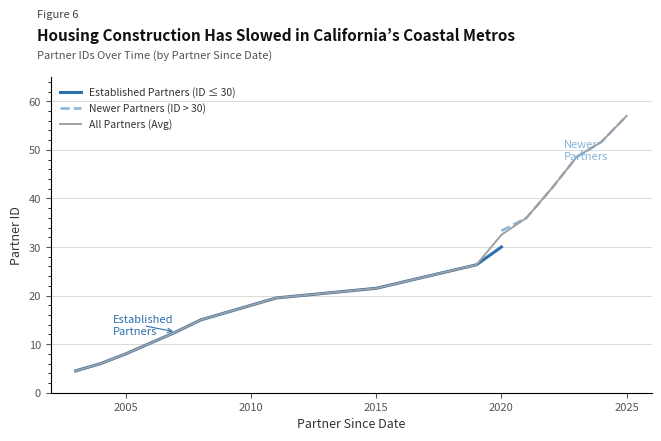

What is the ratio of the value at 2022/09 to the value at 2023/06?

0.9